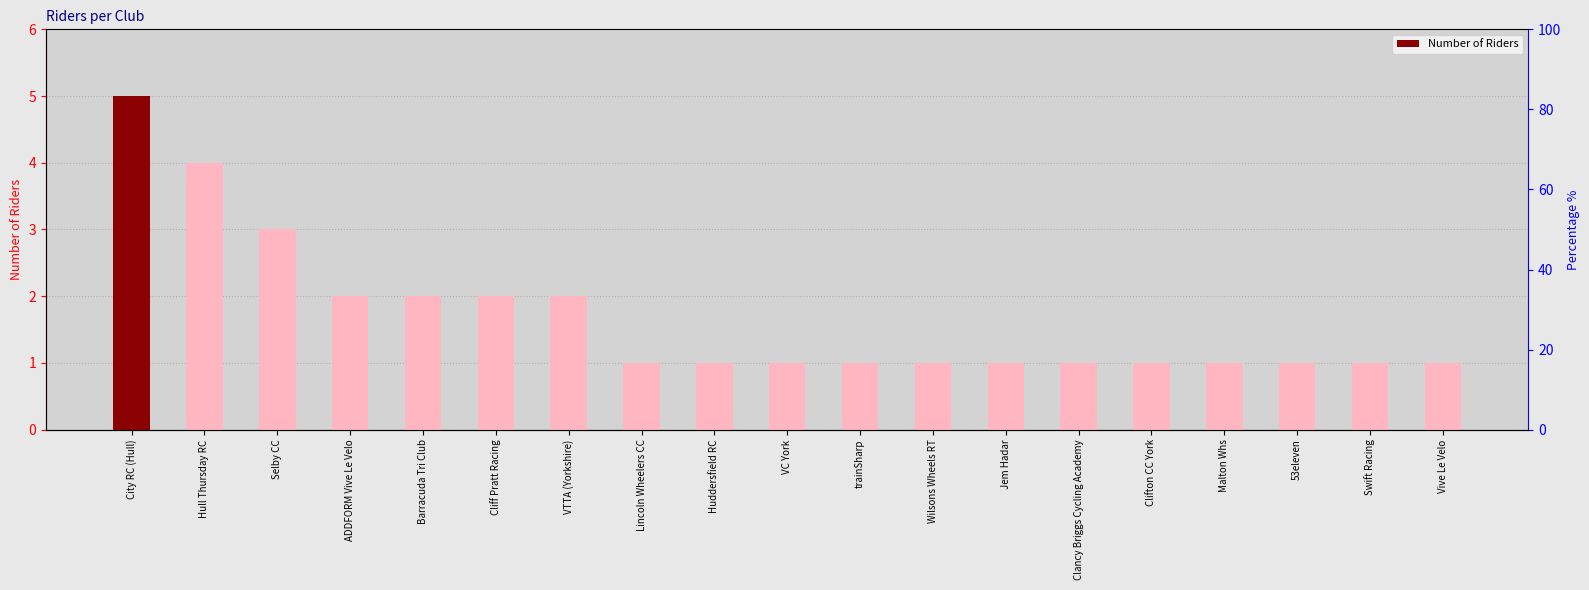

What is the average value?

2